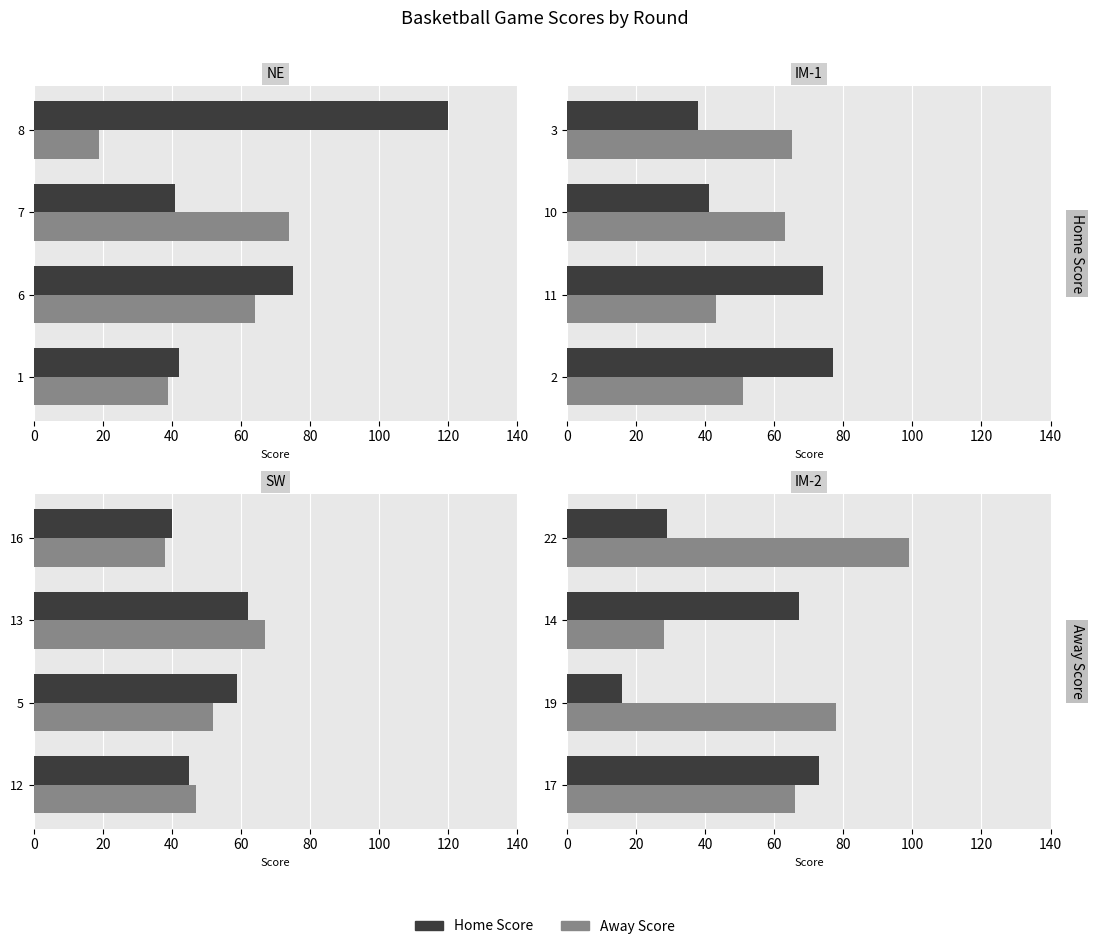

What is the value of the Home Score bar at the 3rd from the left?

67